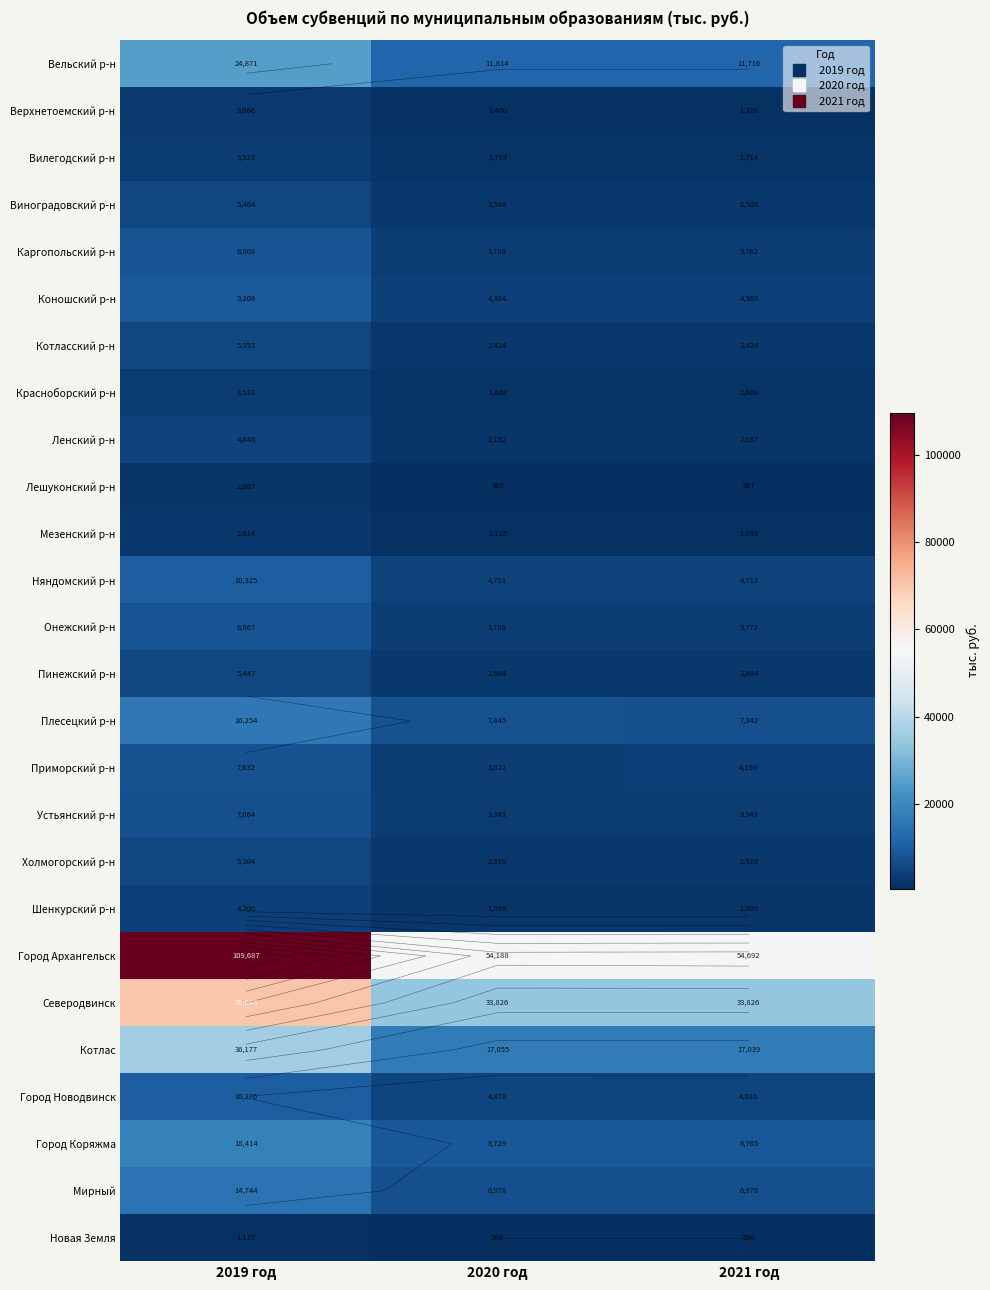

Is the value of Няндомский р-н at 2020 год greater than the value of Приморский р-н at 2021 год?

Yes